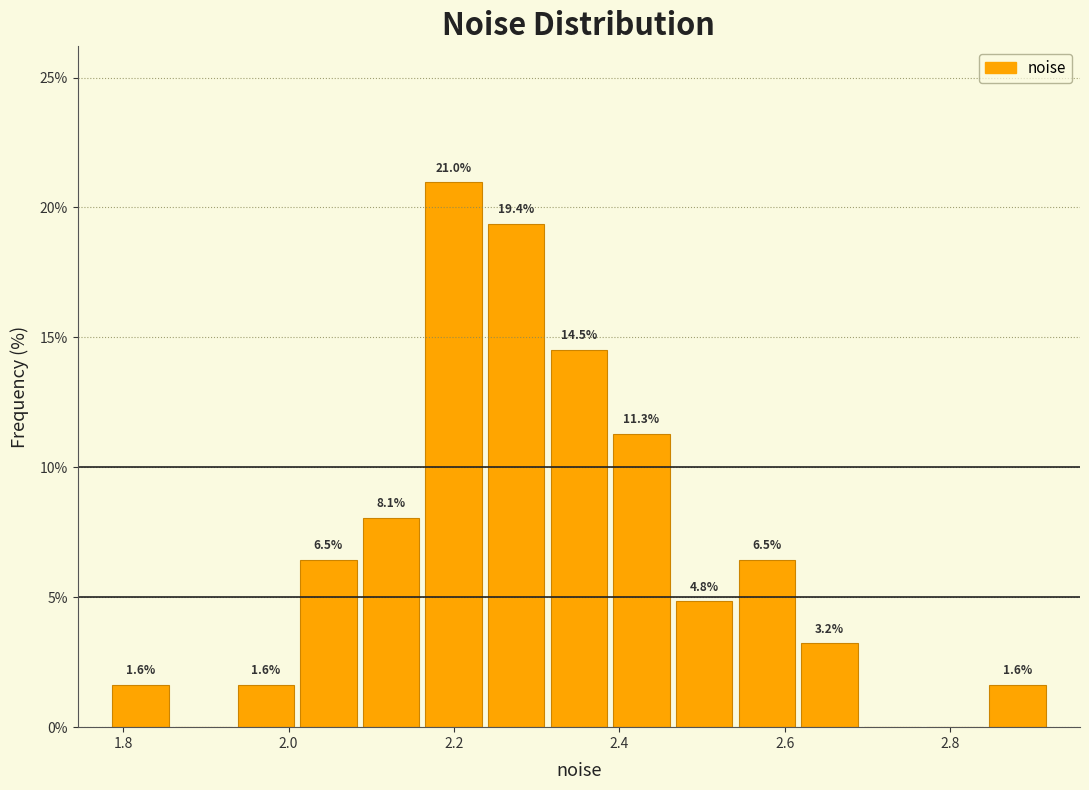

Read against the x-axis, roughly where is the centre of the tallest bar?

2.20